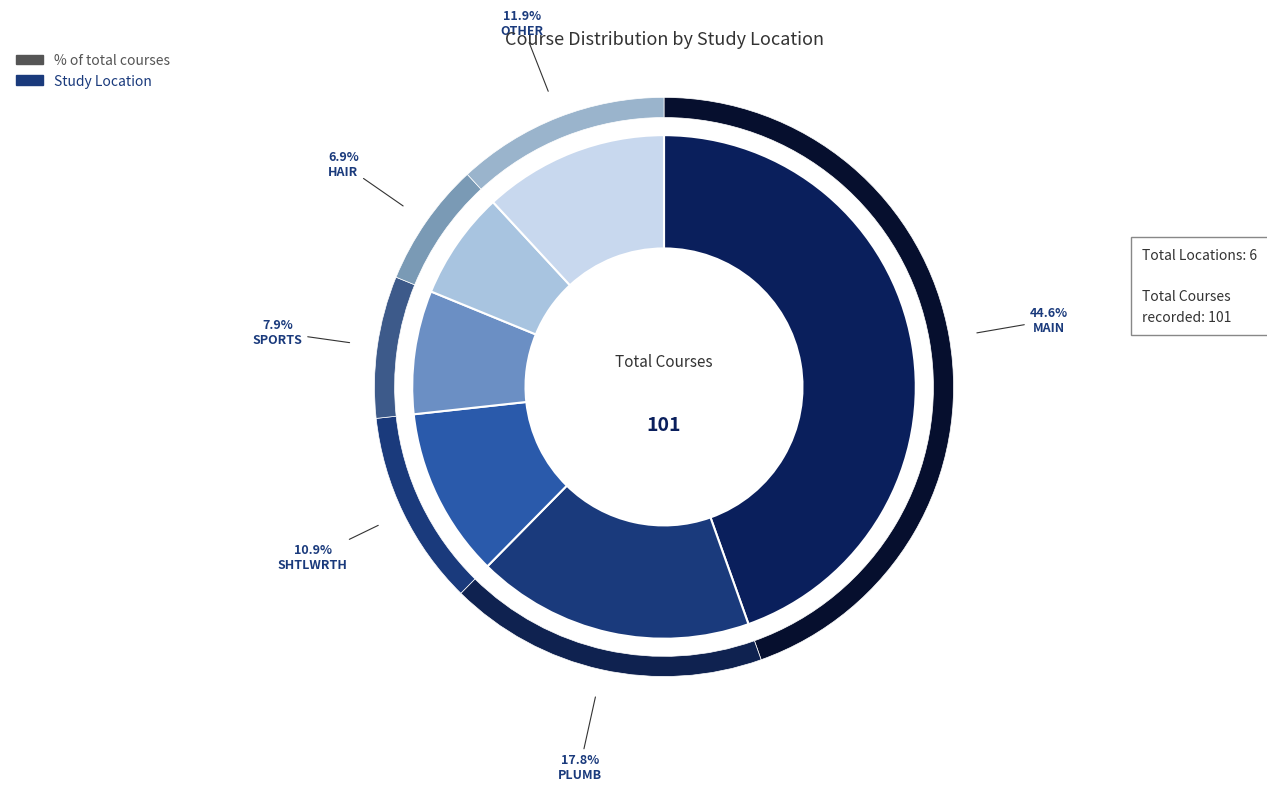

How many segments does this pie chart have?

6